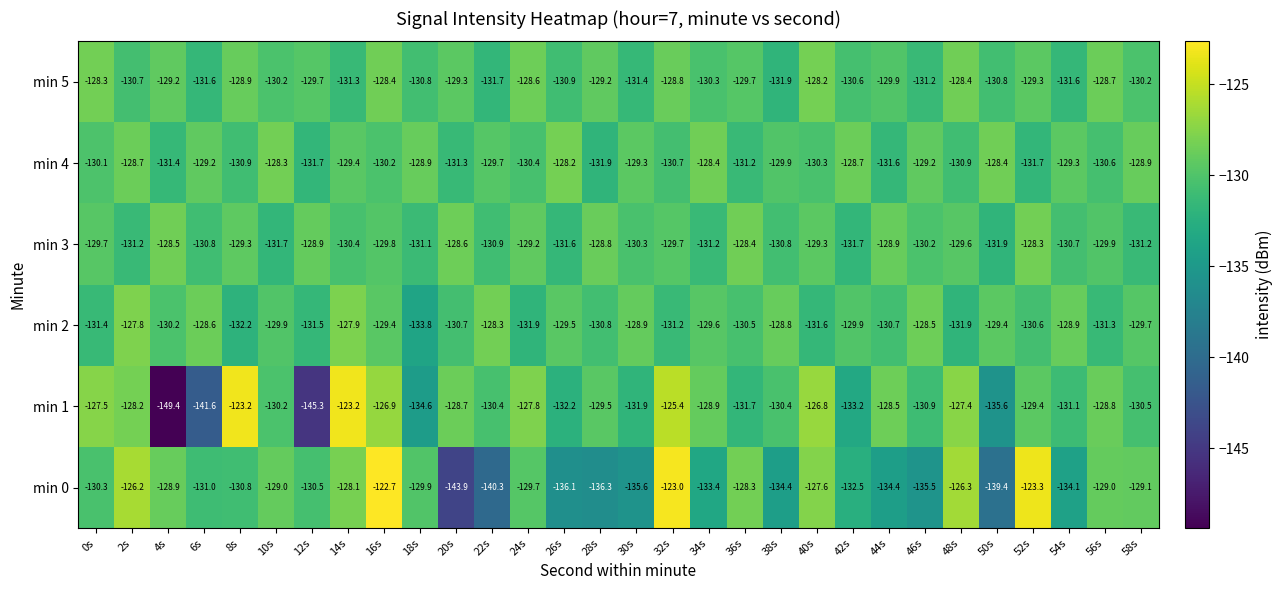

What is the total value across all series at 22s?

-791.3